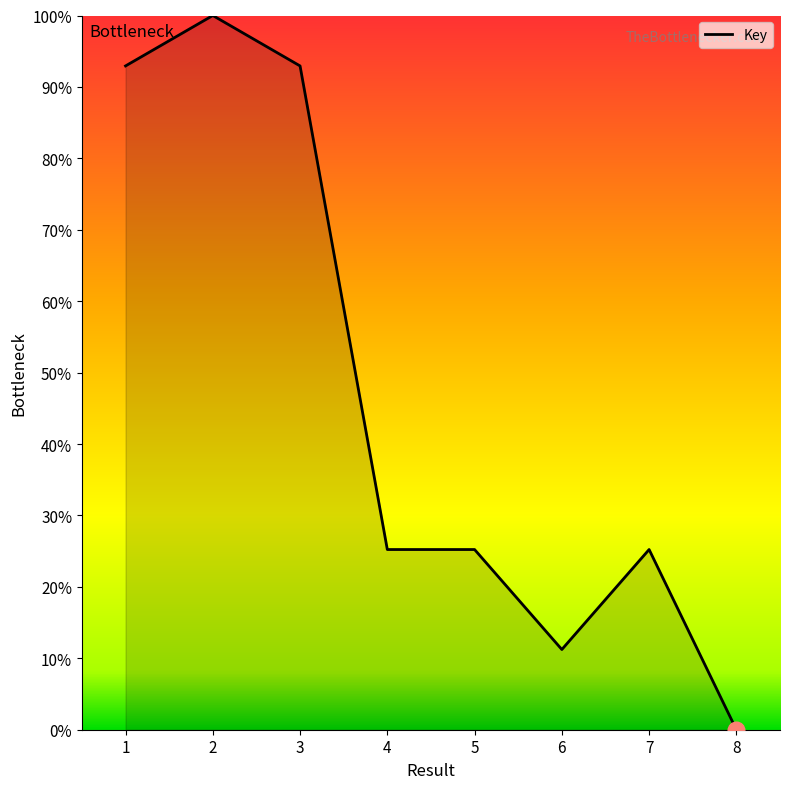

Reading right to left, transcribe all the data shown in this chart.

0.0	25.2	11.2	25.2	25.2	92.9	100.0	92.9